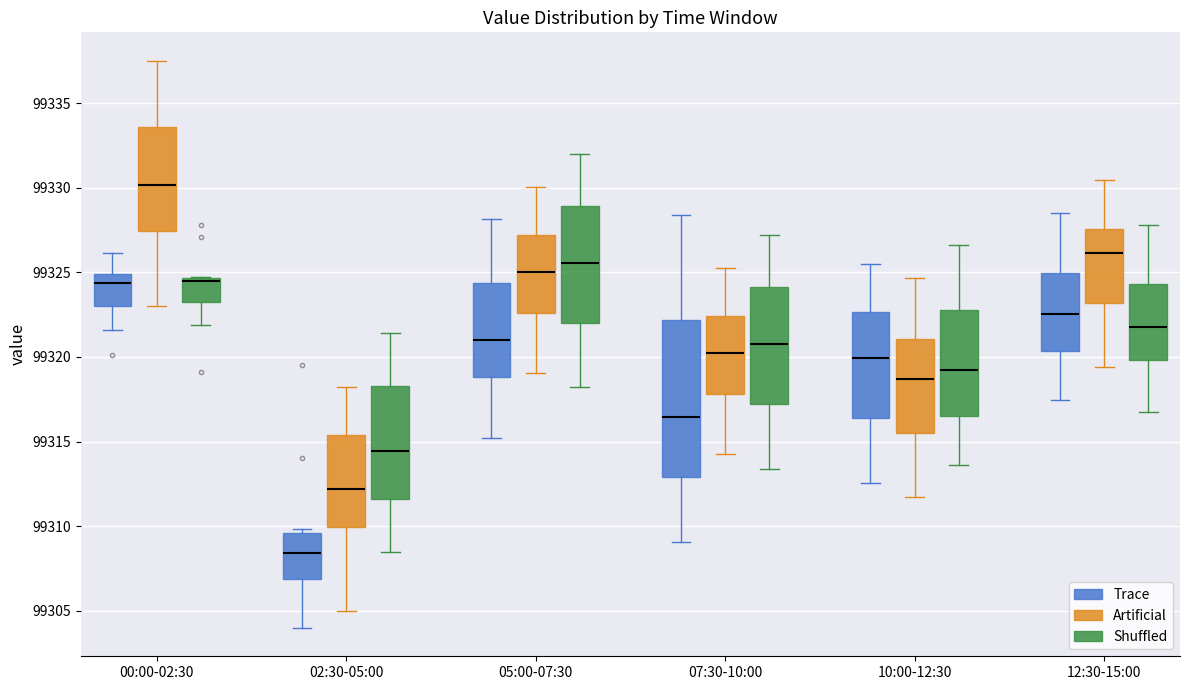

Reading left to right, read every box against the y-axis: the position of its median line, the range the box covers, and the ends of its whiskers. The values are not printed on the chart, so give them approximately, as read against the axis.

00:00-02:30 (Trace): median 99324.5, box 99323.0 to 99325.0, whiskers 99321.5 to 99326.0
00:00-02:30 (Artificial): median 99330.0, box 99327.5 to 99333.5, whiskers 99323.0 to 99337.5
00:00-02:30 (Shuffled): median 99324.5 (just below the box's upper edge), box 99323.5 to 99324.5, whiskers 99322.0 to 99324.5
02:30-05:00 (Trace): median 99308.5, box 99307.0 to 99309.5, whiskers 99304.0 to 99310.0
02:30-05:00 (Artificial): median 99312.0, box 99310.0 to 99315.5, whiskers 99305.0 to 99318.0
02:30-05:00 (Shuffled): median 99314.5, box 99311.5 to 99318.5, whiskers 99308.5 to 99321.5
05:00-07:30 (Trace): median 99321.0, box 99319.0 to 99324.5, whiskers 99315.0 to 99328.0
05:00-07:30 (Artificial): median 99325.0, box 99322.5 to 99327.0, whiskers 99319.0 to 99330.0
05:00-07:30 (Shuffled): median 99325.5, box 99322.0 to 99329.0, whiskers 99318.0 to 99332.0
07:30-10:00 (Trace): median 99316.5, box 99313.0 to 99322.0, whiskers 99309.0 to 99328.5
07:30-10:00 (Artificial): median 99320.0, box 99318.0 to 99322.5, whiskers 99314.0 to 99325.5
07:30-10:00 (Shuffled): median 99321.0, box 99317.0 to 99324.0, whiskers 99313.5 to 99327.0
10:00-12:30 (Trace): median 99320.0, box 99316.5 to 99322.5, whiskers 99312.5 to 99325.5
10:00-12:30 (Artificial): median 99318.5, box 99315.5 to 99321.0, whiskers 99311.5 to 99324.5
10:00-12:30 (Shuffled): median 99319.0, box 99316.5 to 99323.0, whiskers 99313.5 to 99326.5
12:30-15:00 (Trace): median 99322.5, box 99320.5 to 99325.0, whiskers 99317.5 to 99328.5
12:30-15:00 (Artificial): median 99326.0, box 99323.0 to 99327.5, whiskers 99319.5 to 99330.5
12:30-15:00 (Shuffled): median 99322.0, box 99320.0 to 99324.5, whiskers 99317.0 to 99328.0